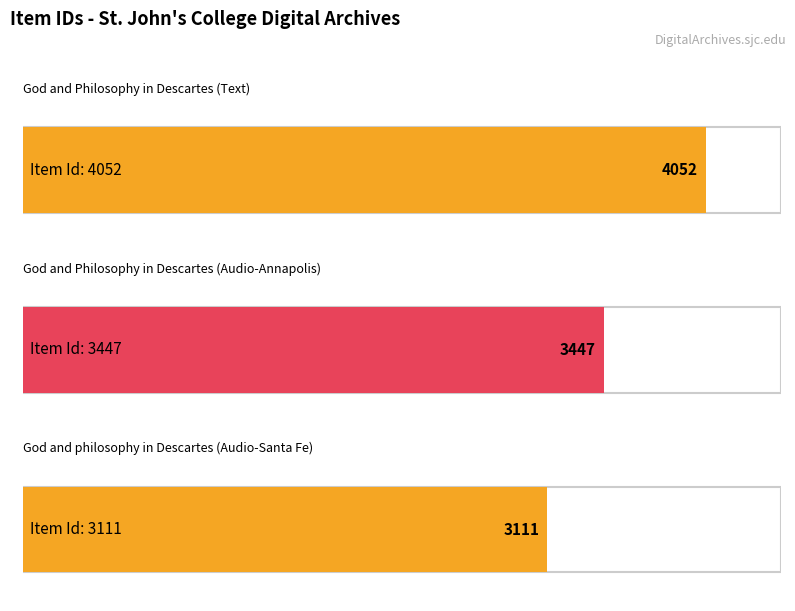

What position from the left is God and philosophy in Descartes (Audio-Santa Fe)?

3